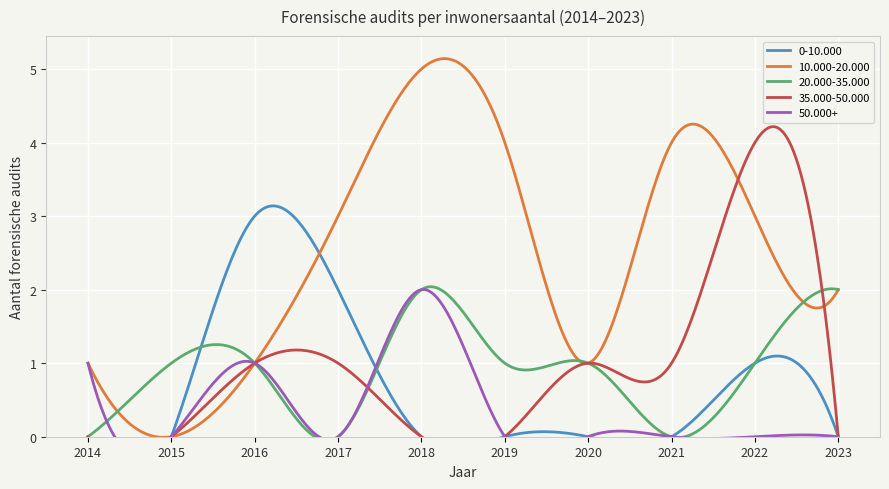

Reading left to right, list all the values displayed in this chart.

0-10.000: 0	0	3	2	0	0	0	0	1	0
10.000-20.000: 1	0	1	3	5	4	1	4	3	2
20.000-35.000: 0	1	1	0	2	1	1	0	1	2
35.000-50.000: 0	0	1	1	0	0	1	1	4	0
50.000+: 1	0	1	0	2	0	0	0	0	0